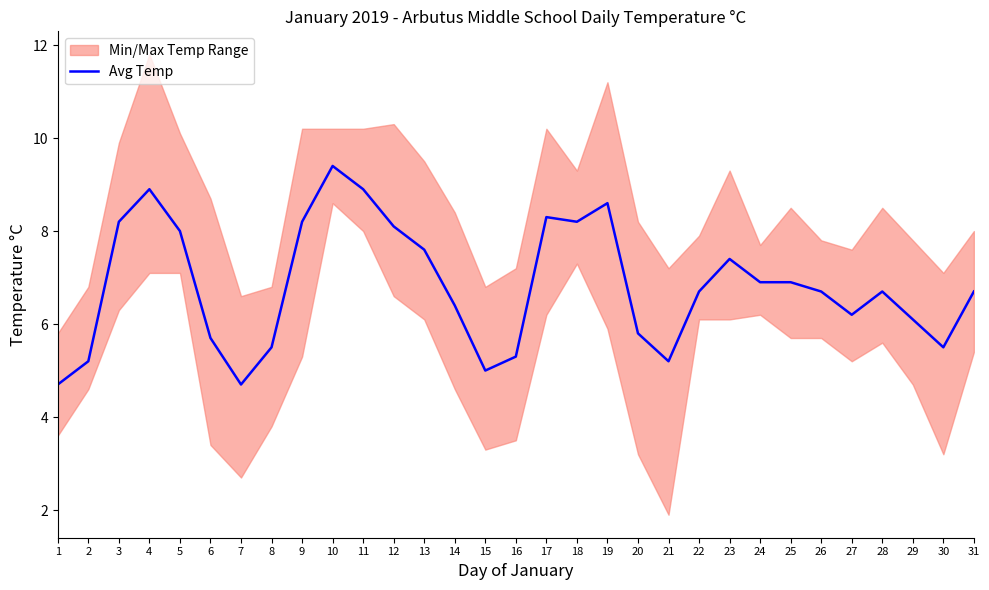

Approximately how many times larger is the value at 6 compared to 29?

0.9